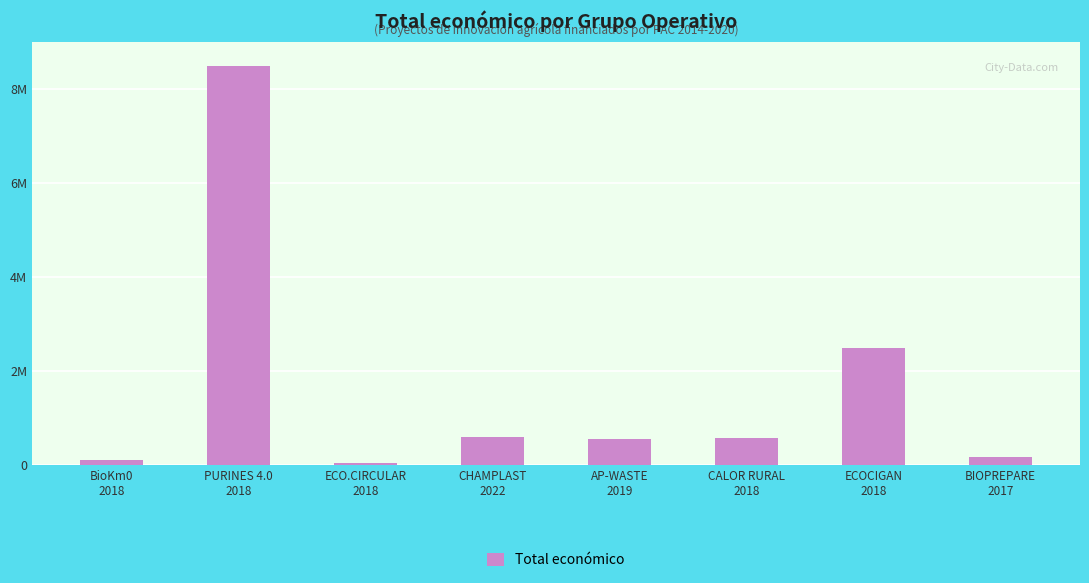

Reading left to right, list all the values displayed in this chart.

BioKm0
2018=98068	PURINES 4.0
2018=8484999	ECO.CIRCULAR
2018=42845	CHAMPLAST
2022=596368	AP-WASTE
2019=558011	CALOR RURAL
2018=565835	ECOCIGAN
2018=2483714	BIOPREPARE
2017=171924